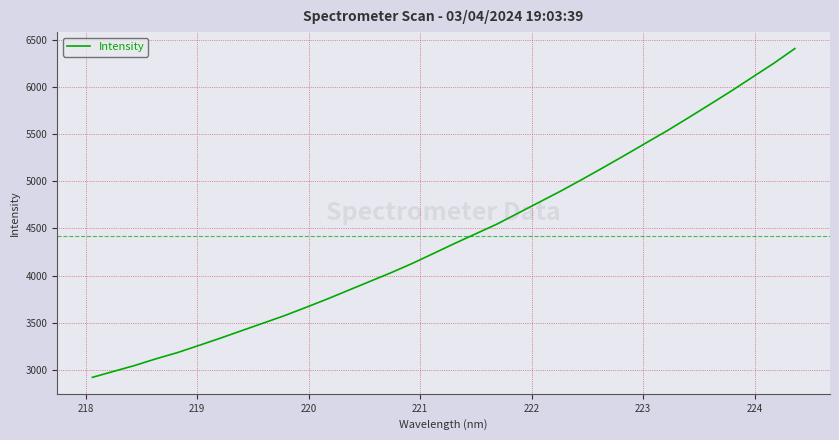

What is the difference between the maximum and minimum values?

3494.7